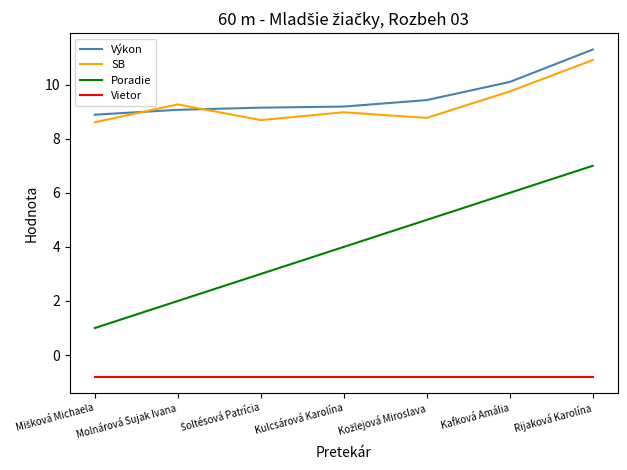

True or false: Výkon and Poradie intersect in this chart.

False